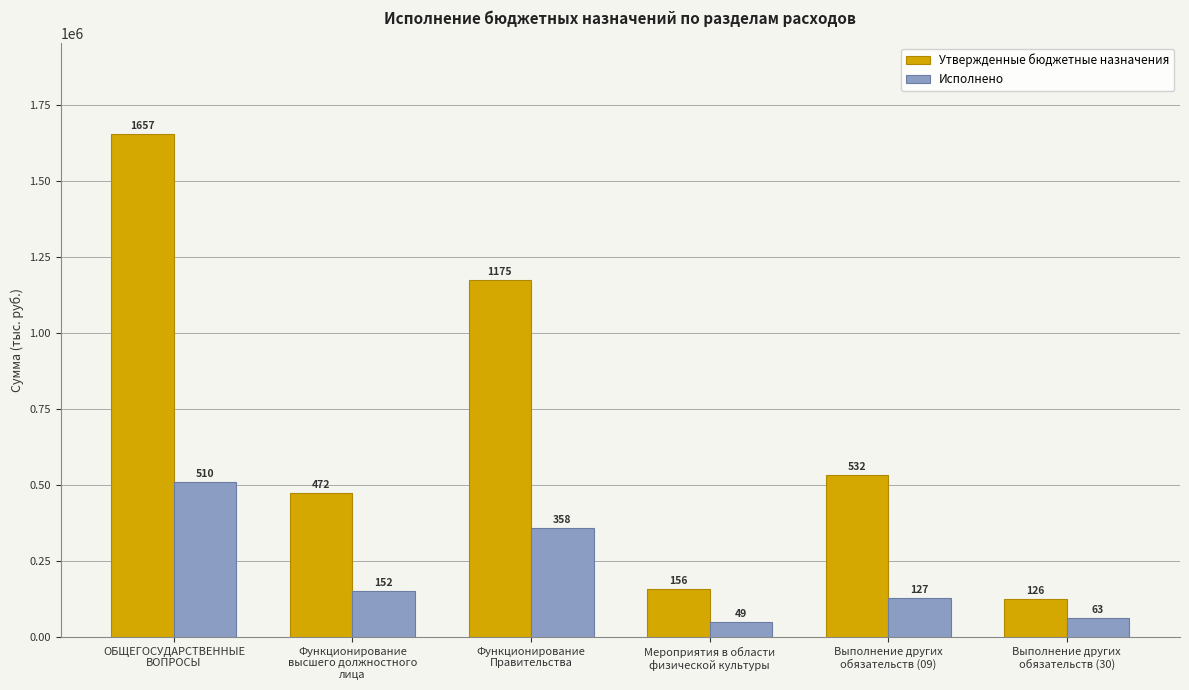

How many bars are there in total?

12